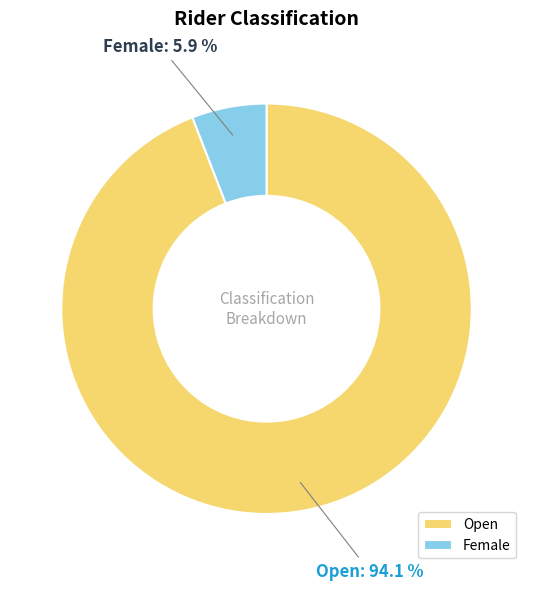

What percentage is the Open slice, to the nearest percent?

94%